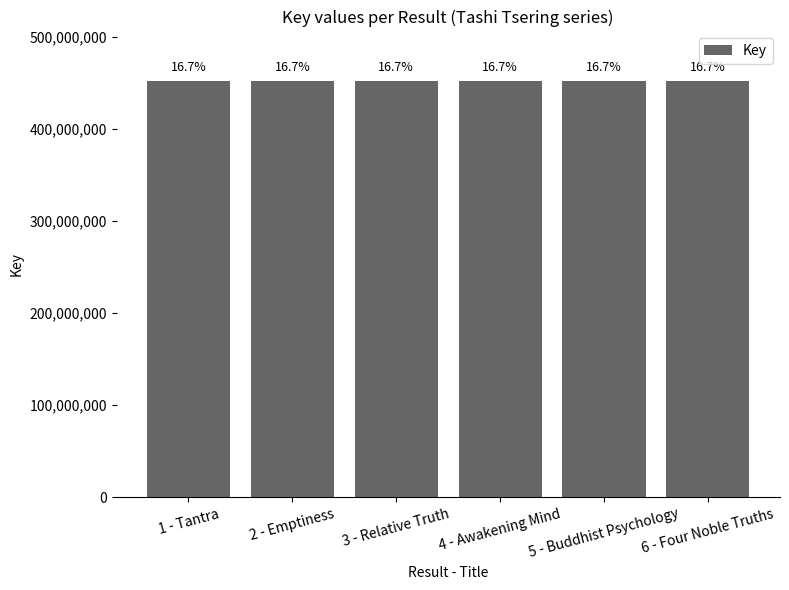

Rank the categories by value from highest to lowest.

1 - Tantra, 2 - Emptiness, 4 - Awakening Mind, 5 - Buddhist Psychology, 3 - Relative Truth, 6 - Four Noble Truths